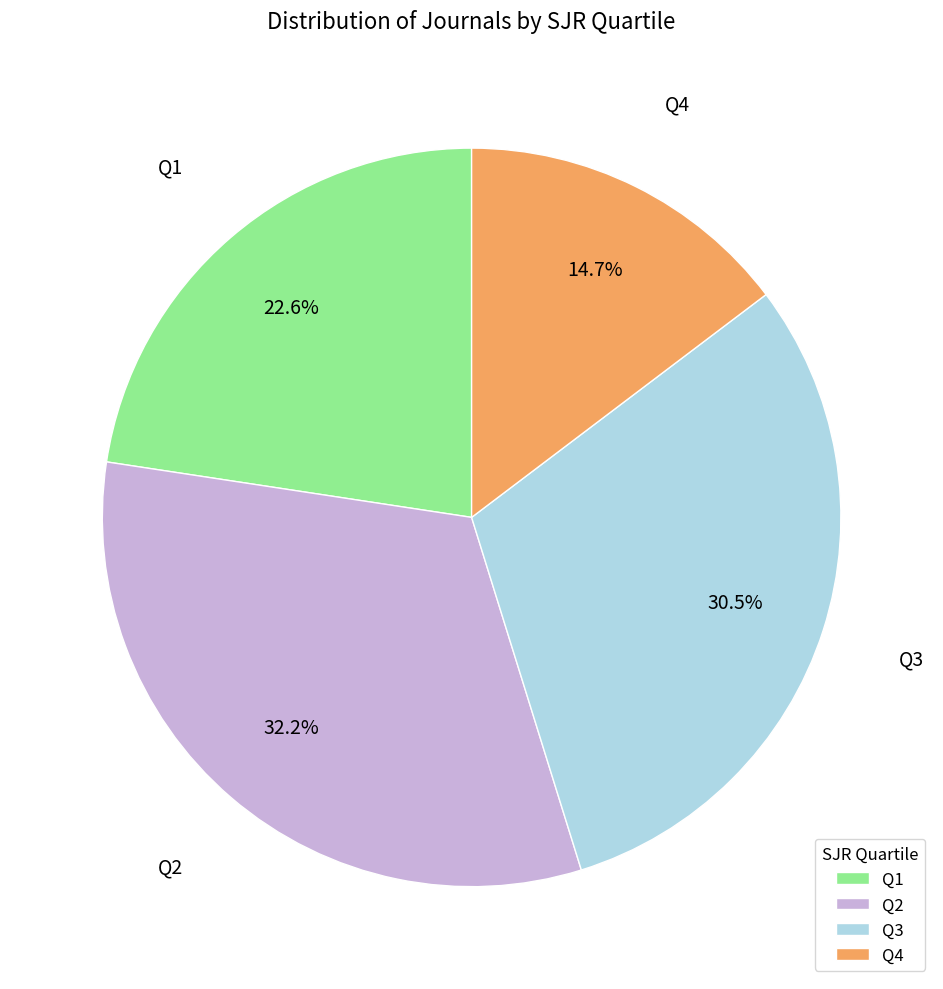

Which has a higher value, Q3 or Q1?

Q3